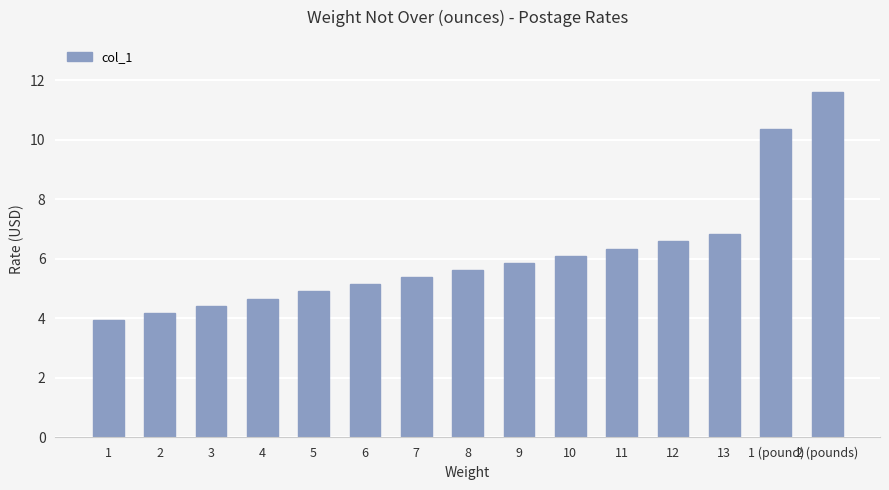

What is the label of the 15th bar from the right?

1